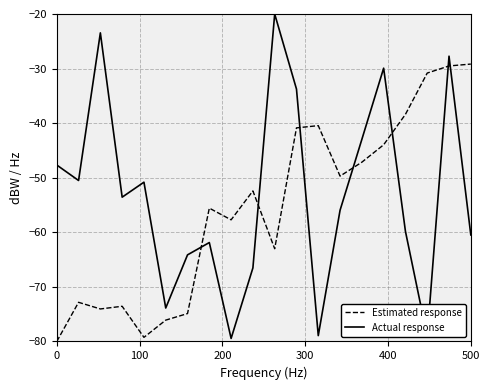

What is the highest value of the Actual response series?

-20.0